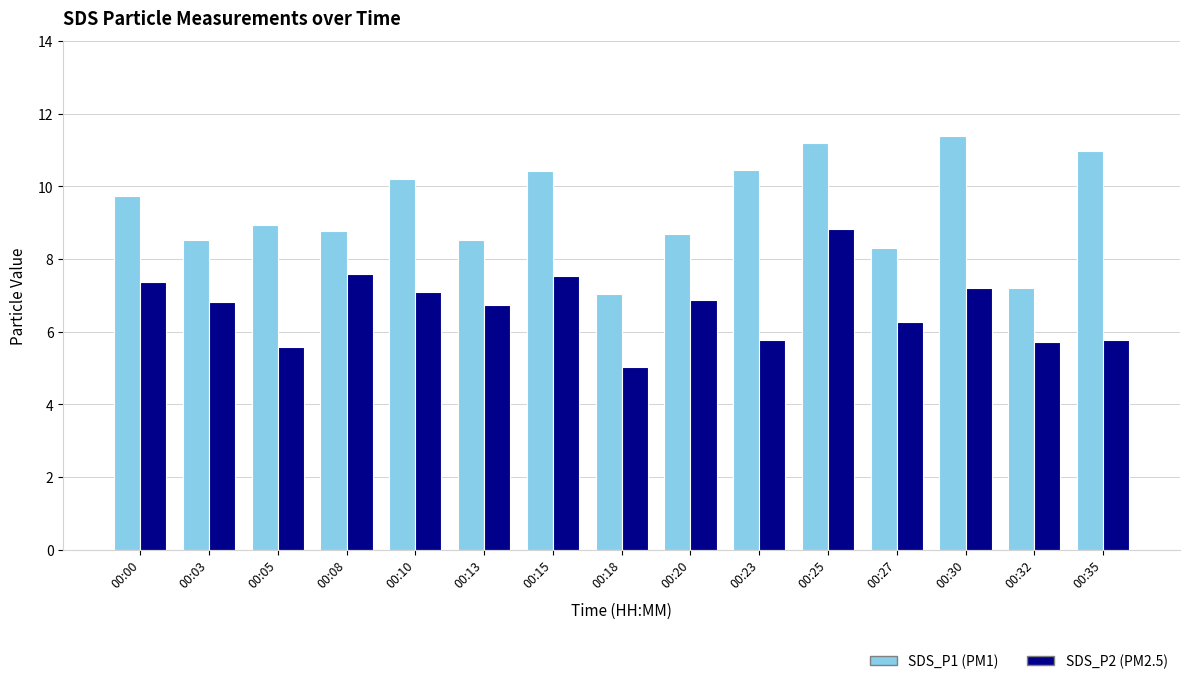

At which category does the chart reach its minimum across all series?

00:18